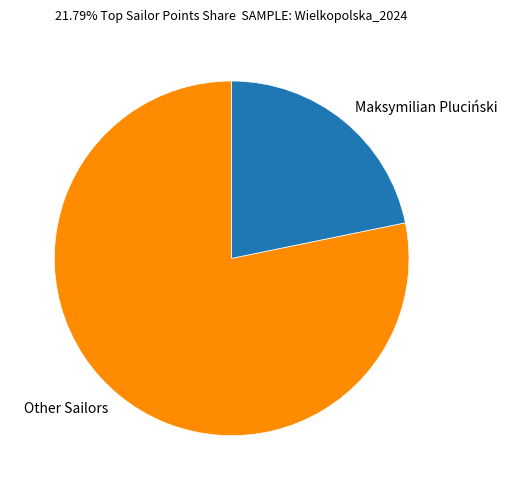

Is the sum of Other Sailors and Maksymilian Pluciński greater than half?

Yes